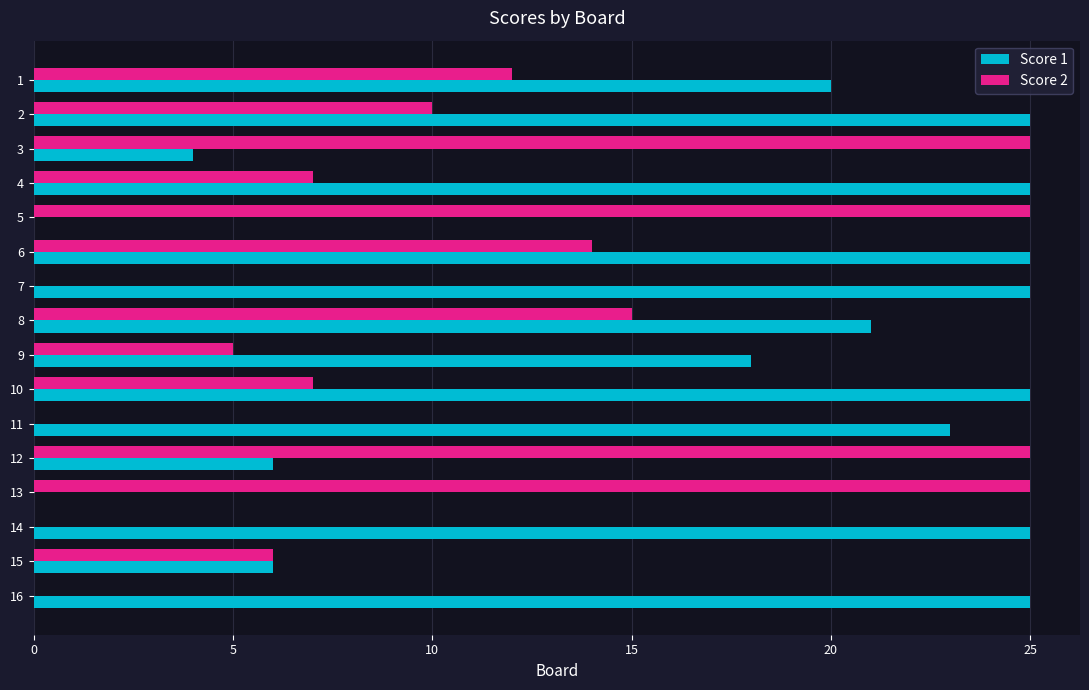

Between 9 and 15, which series saw the biggest shift?

Score 1